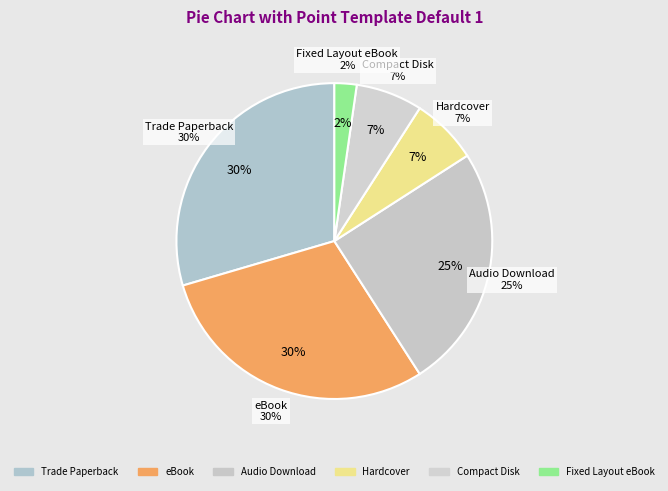

Rank the categories by value from highest to lowest.

Trade Paperback, eBook, Audio Download, Hardcover, Compact Disk, Fixed Layout eBook